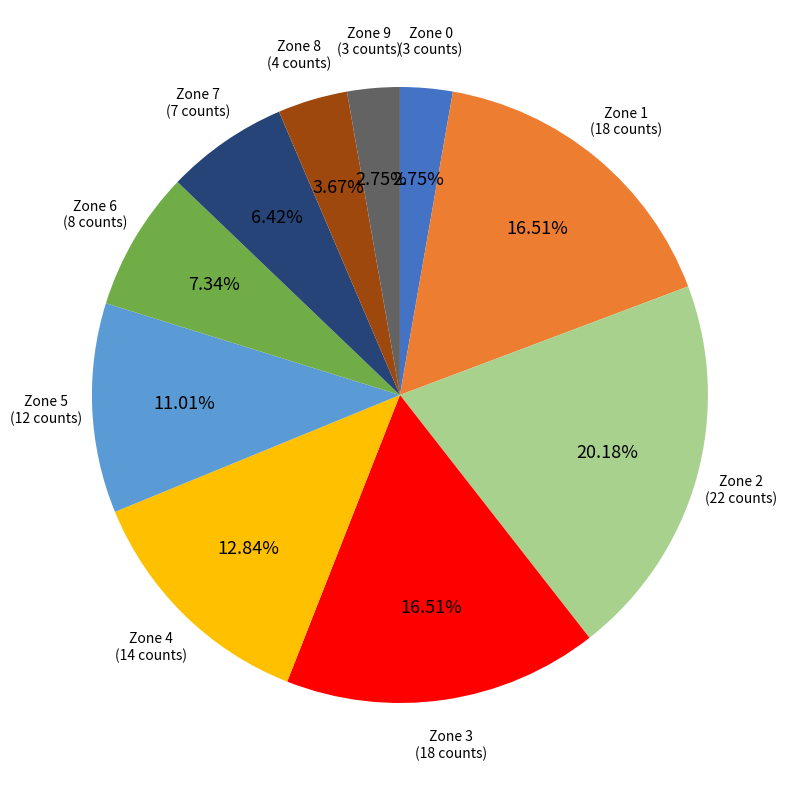

Count the number of slices in the pie.

10